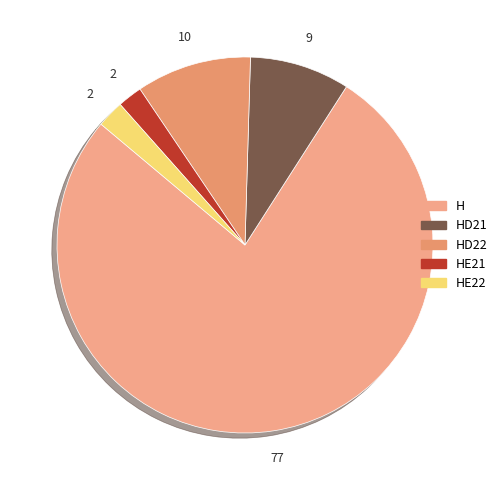

Does any single category account for the majority?

Yes